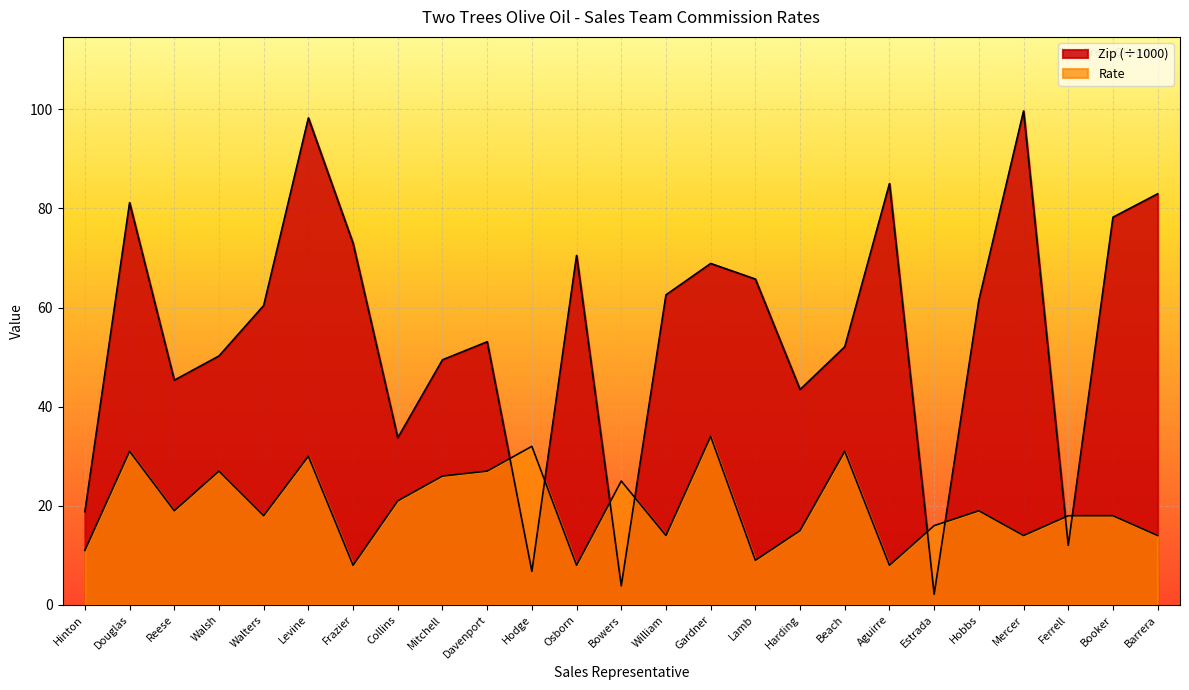

Reading left to right, list all the values displayed in this chart.

Zip: 18.8	81.2	45.3	50.2	60.4	98.2	72.9	33.7	49.5	53.1	6.8	70.5	3.9	62.6	68.9	65.7	43.4	52.1	85.0	2.2	61.5	99.7	12.0	78.2	82.9
Rate: 11.0	31.0	19.0	27.0	18.0	30.0	8.0	21.0	26.0	27.0	32.0	8.0	25.0	14.0	34.0	9.0	15.0	31.0	8.0	16.0	19.0	14.0	18.0	18.0	14.0